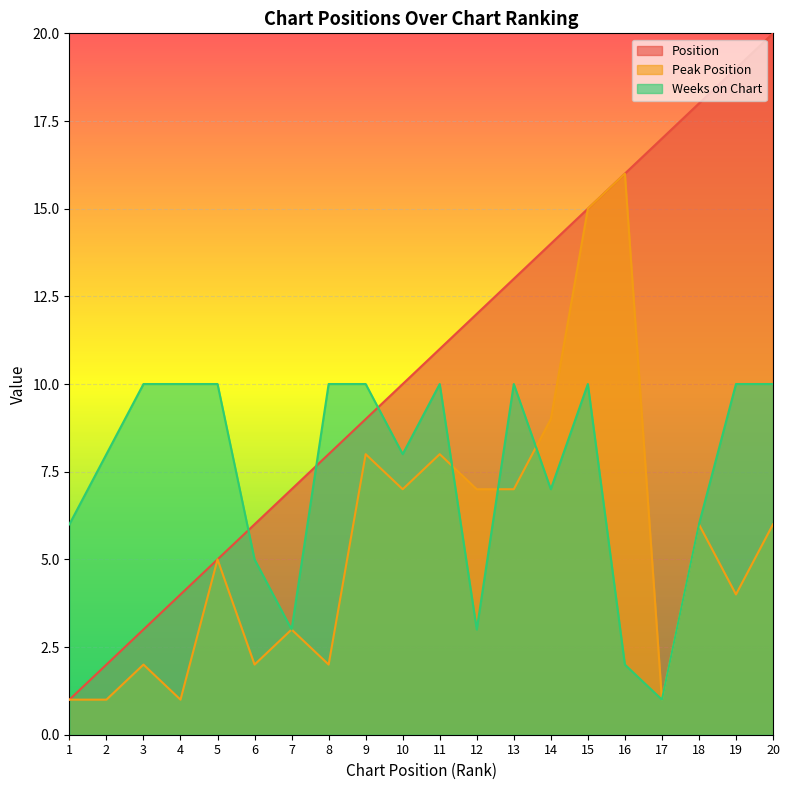

Which series has the widest spread of values?

Position